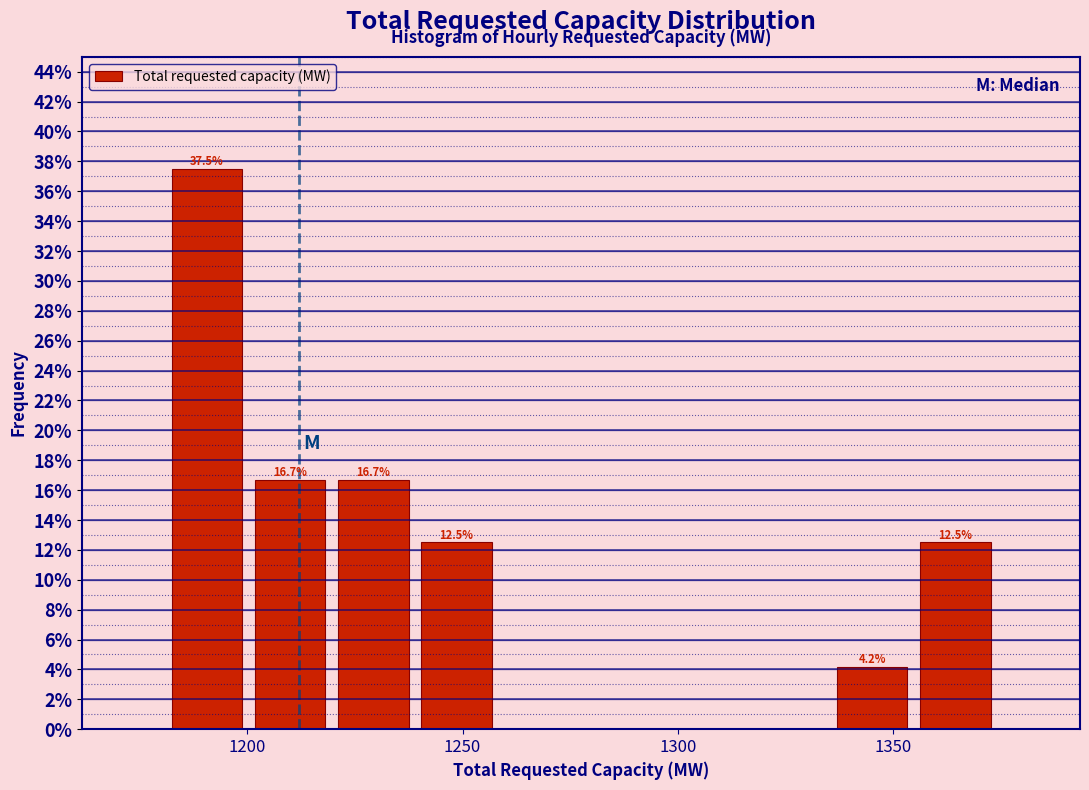

Read against the x-axis, roughly where is the centre of the tallest bar?

1190